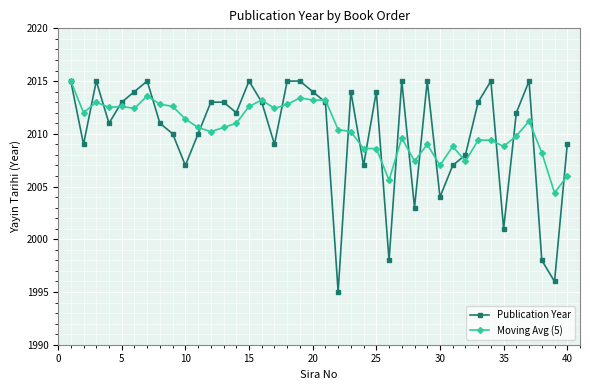

How many distinct data groups are displayed?

2